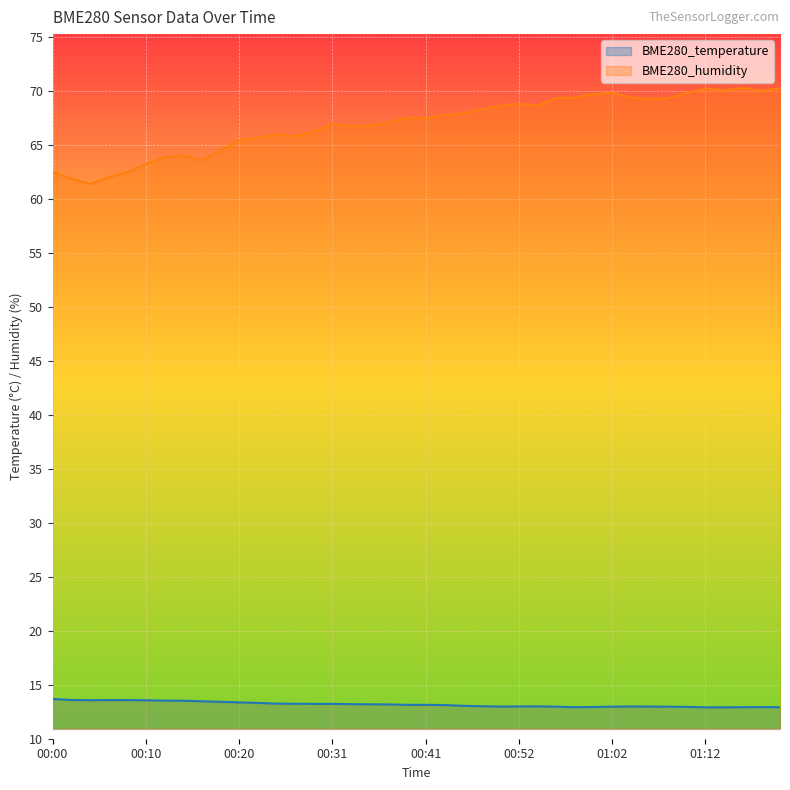

At which category does the chart reach its minimum across all series?

01:12